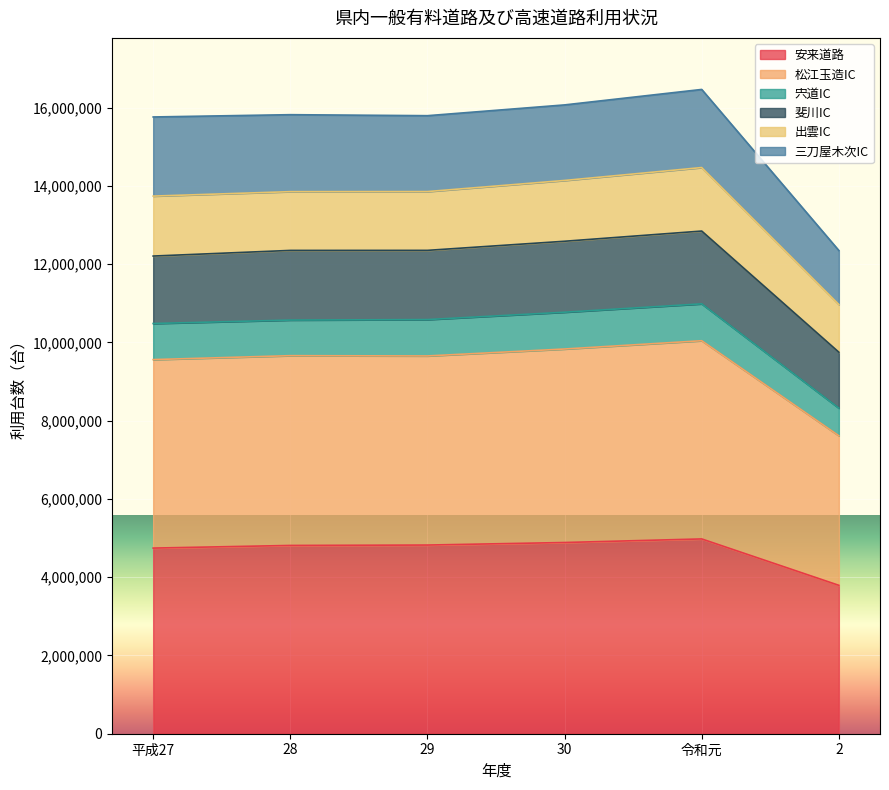

True or false: 松江玉造IC and 宍道IC cross at least once.

False